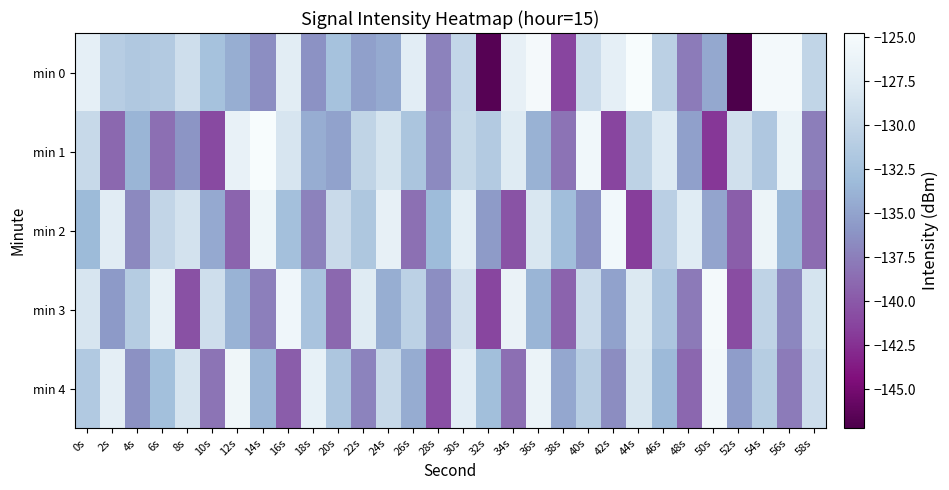

Which category has the highest value across all series?

14s